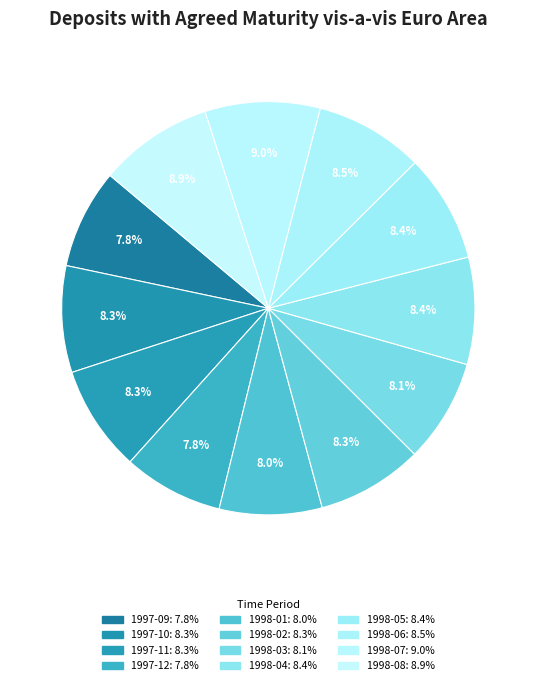

To the nearest percent, what is the difference between the 1997-10 and 1998-07 slice percentages?

1%